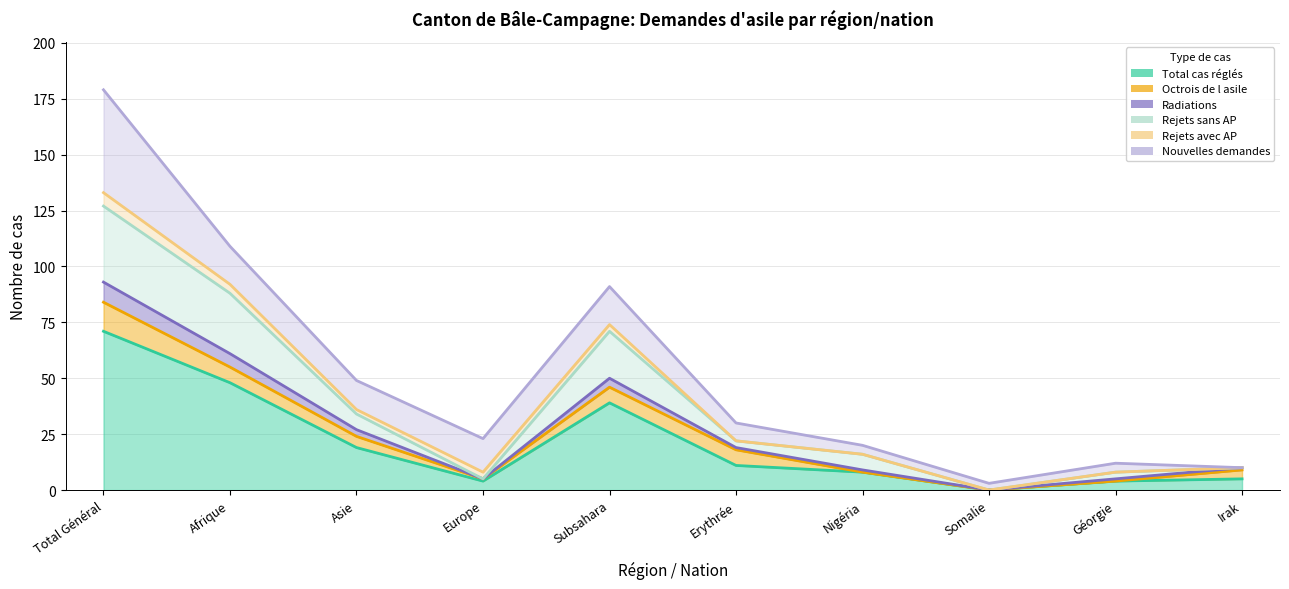

True or false: Total cas réglés and Radiations cross at least once.

False